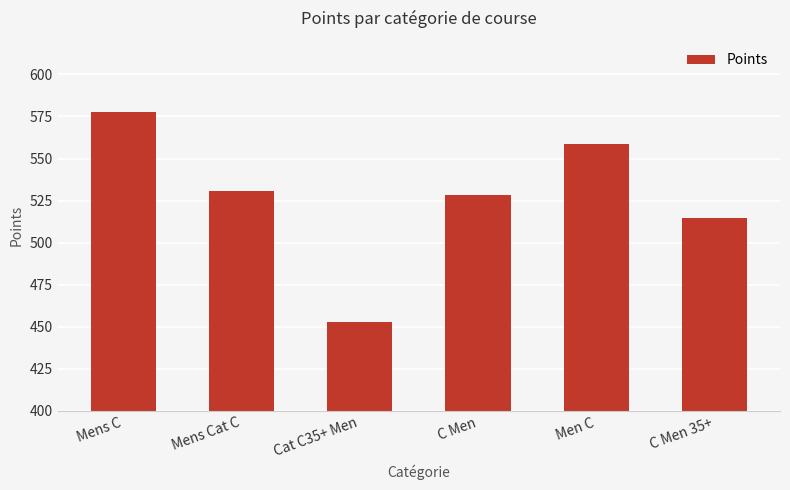

What is the difference between the second highest and second lowest values?

43.7